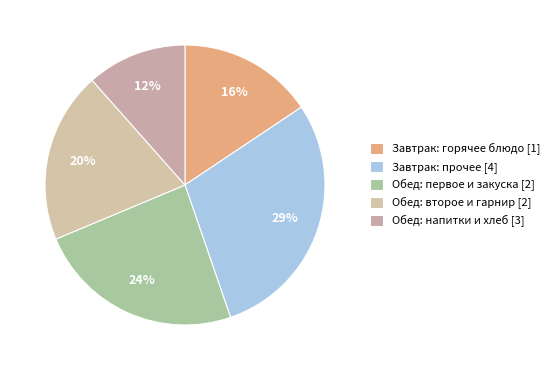

How many slices are in this pie chart?

5